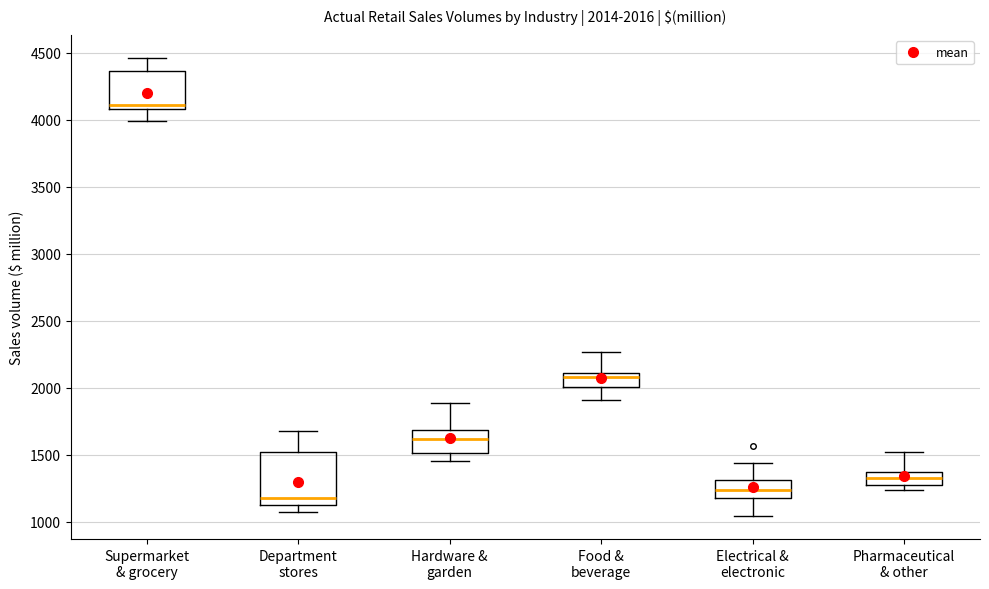

Comparing the boxes themselves (not the whiskers), which one is the tallest?

Department stores